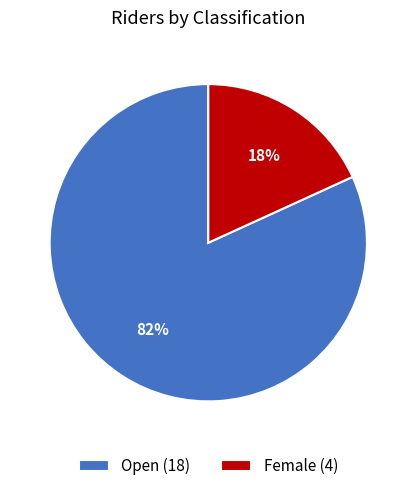

Is it true that Open is 82% of the pie?

True